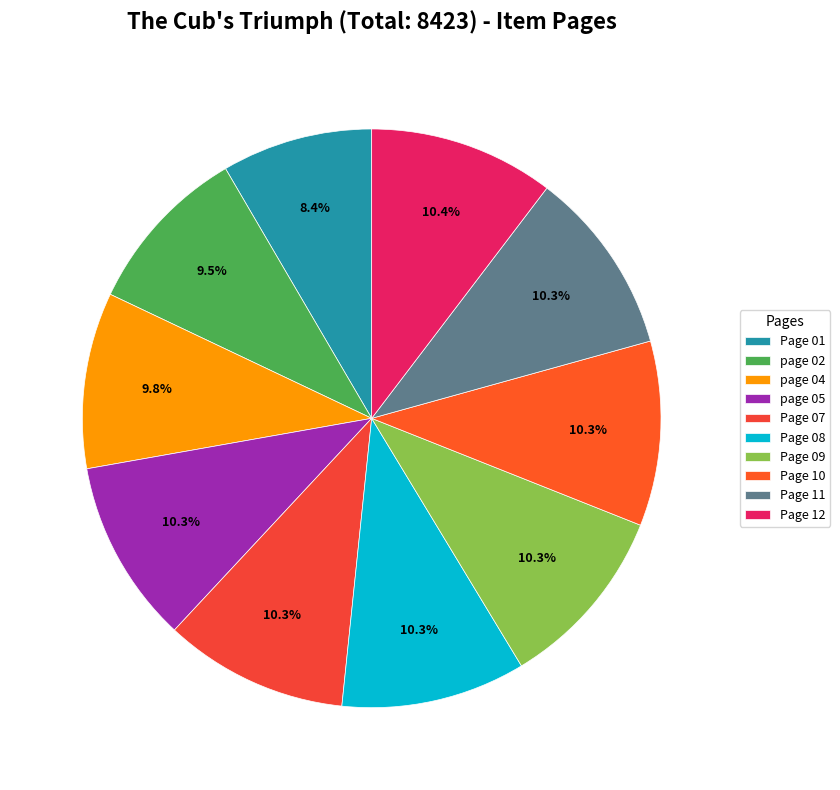

Does Page 01 represent more than half of the total?

No